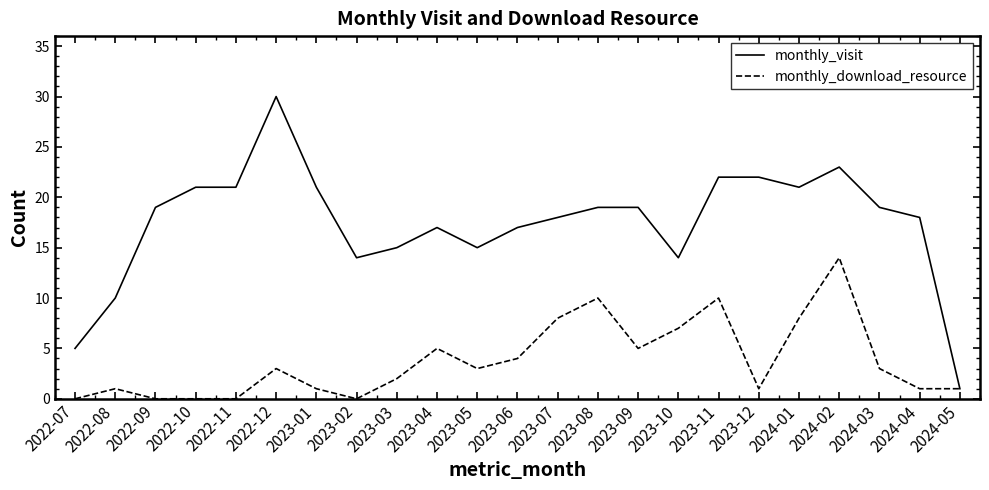

What is the difference between the maximum and second lowest values in the monthly_download_resource series?

14